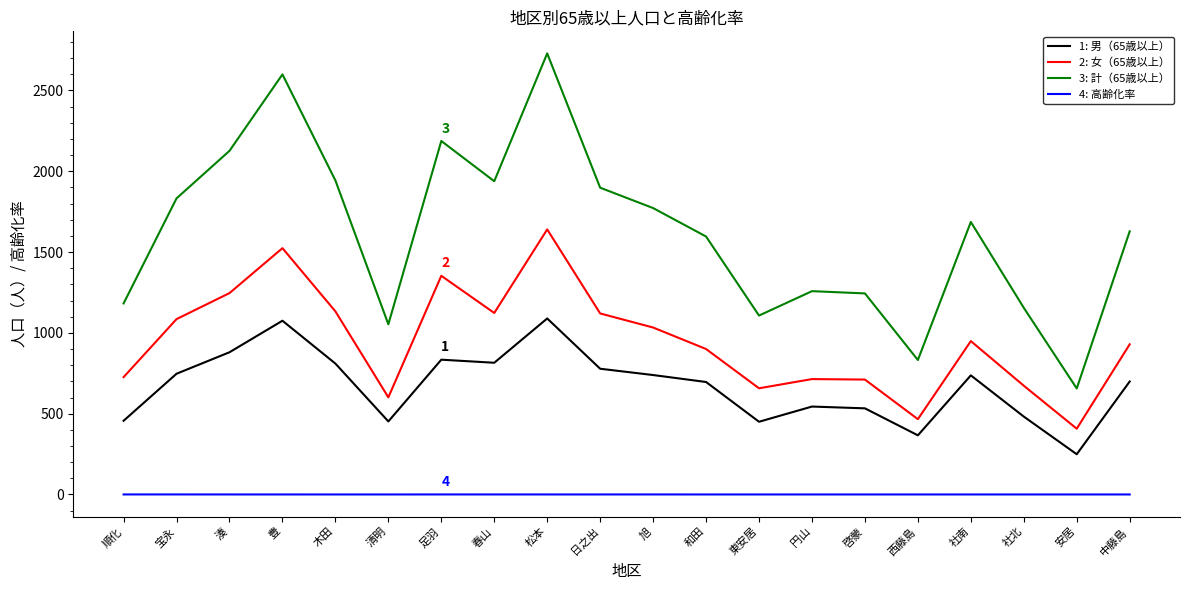

Is it true that 1: 男（65歳以上） equals 370.9 at 宝永?

False